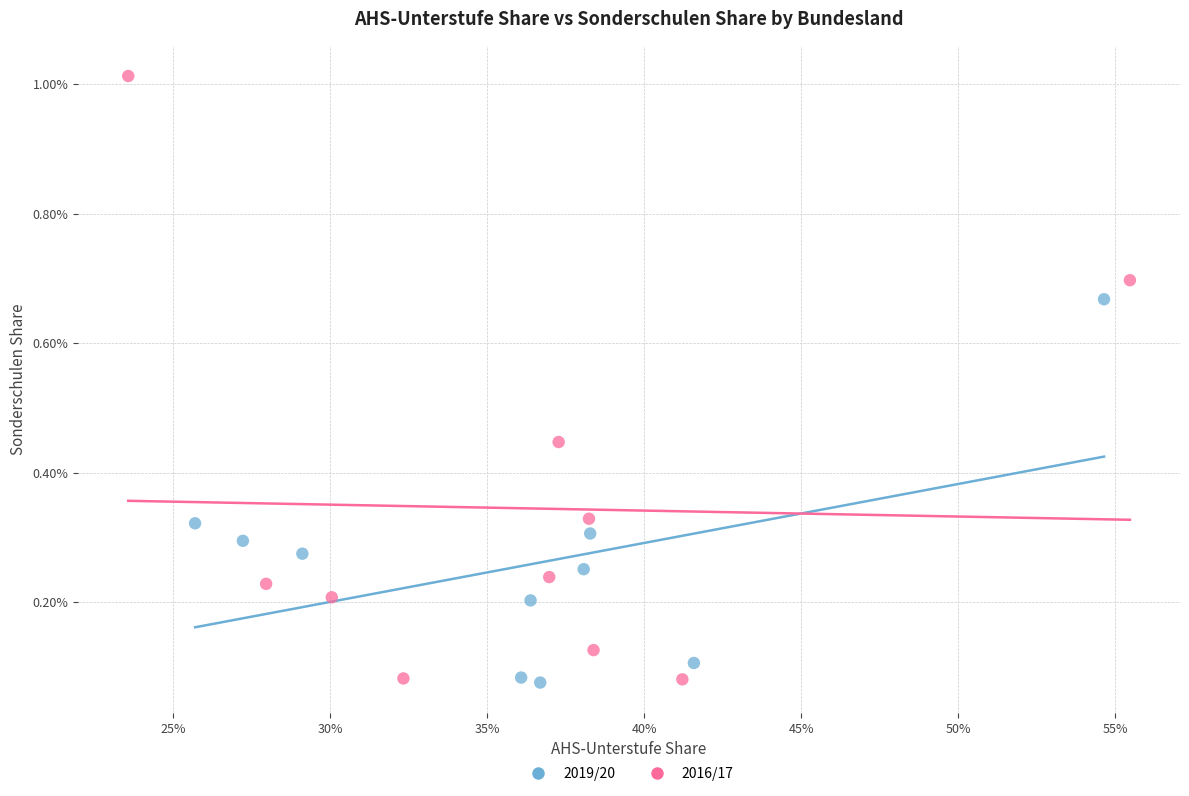

Which series has the largest Y range (max minus min)?

2016/17